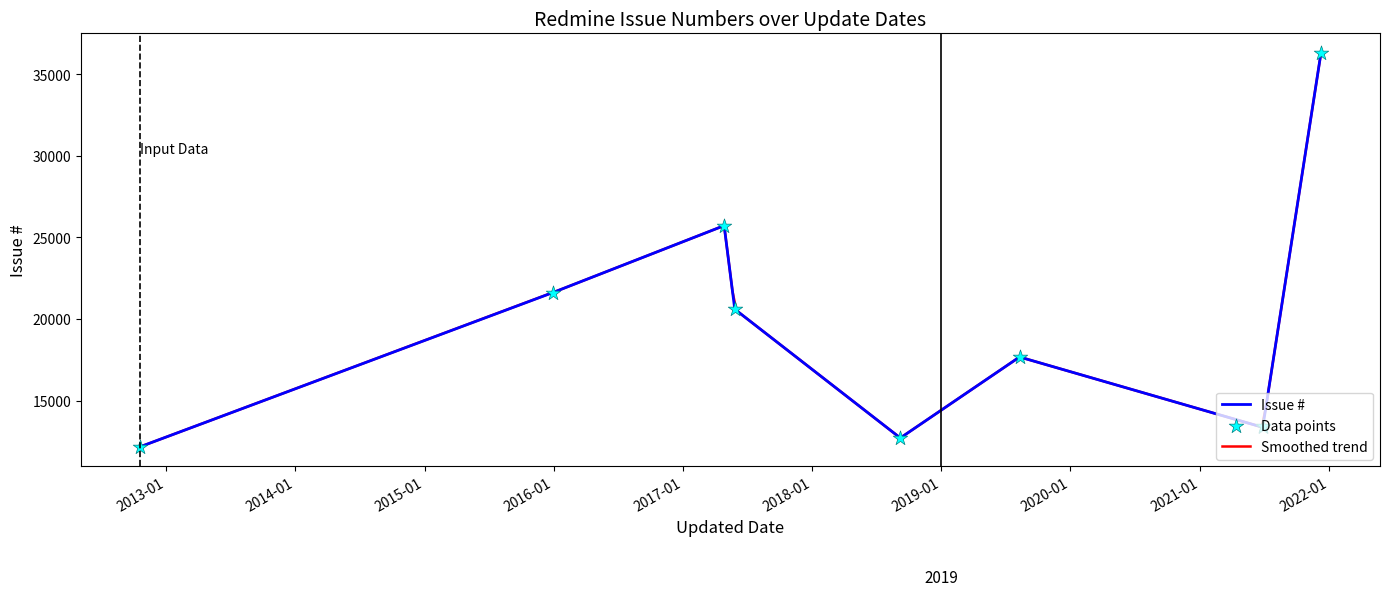

Which has a higher value, 2021-06-28 or 2018-09-07?

2021-06-28